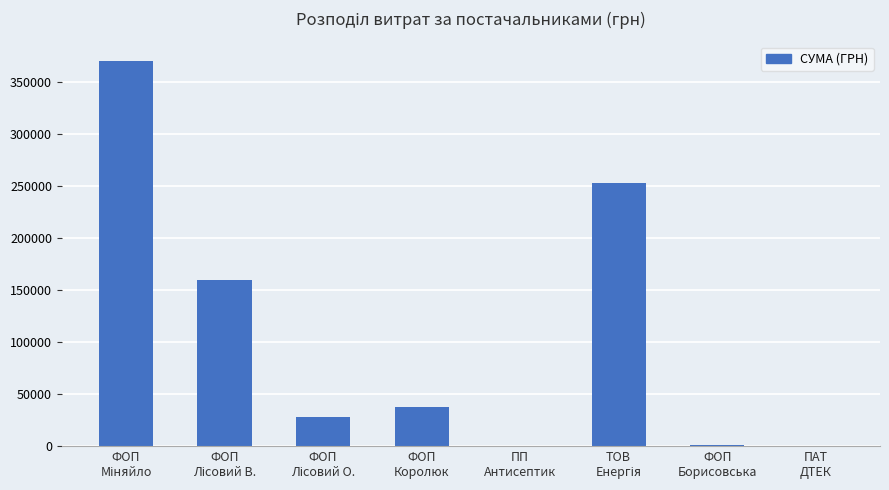

What is the greatest value displayed?

370219.8